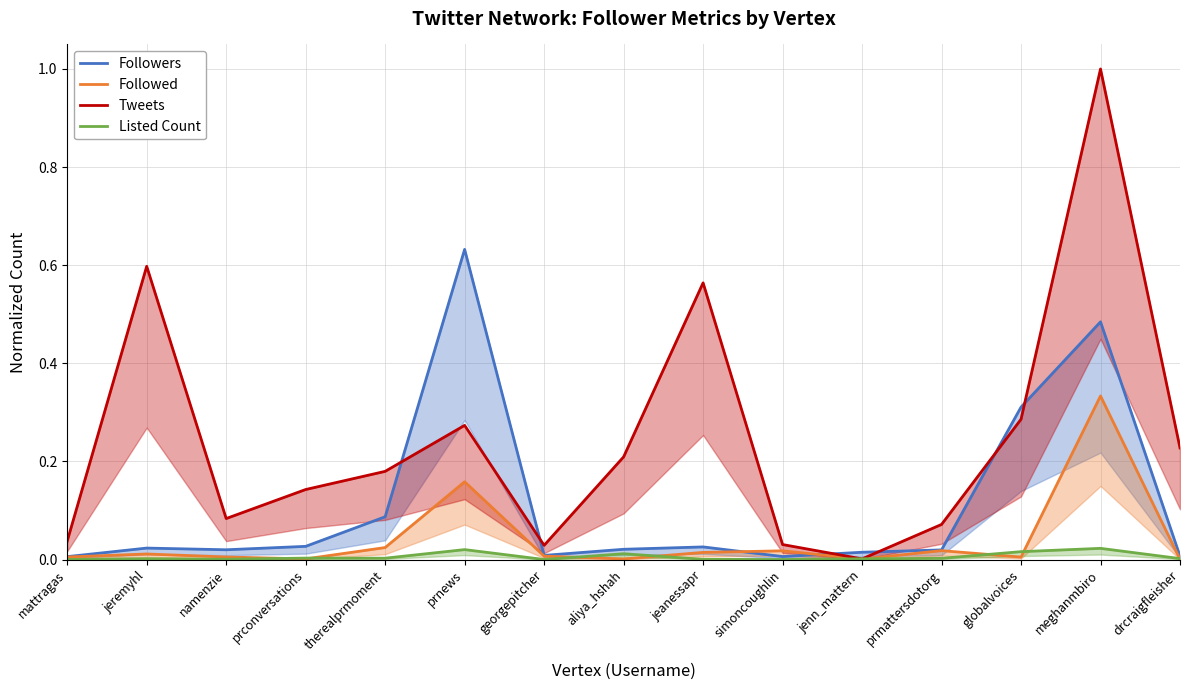

True or false: Tweets and Followers cross at least once.

True